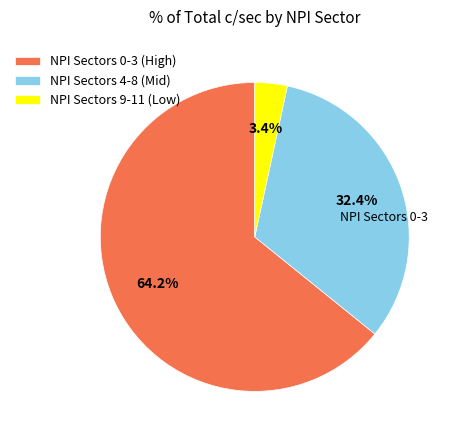

Combined, what portion of the pie is NPI Sectors 9-11 (Low) and NPI Sectors 4-8 (Mid)?

35.8%